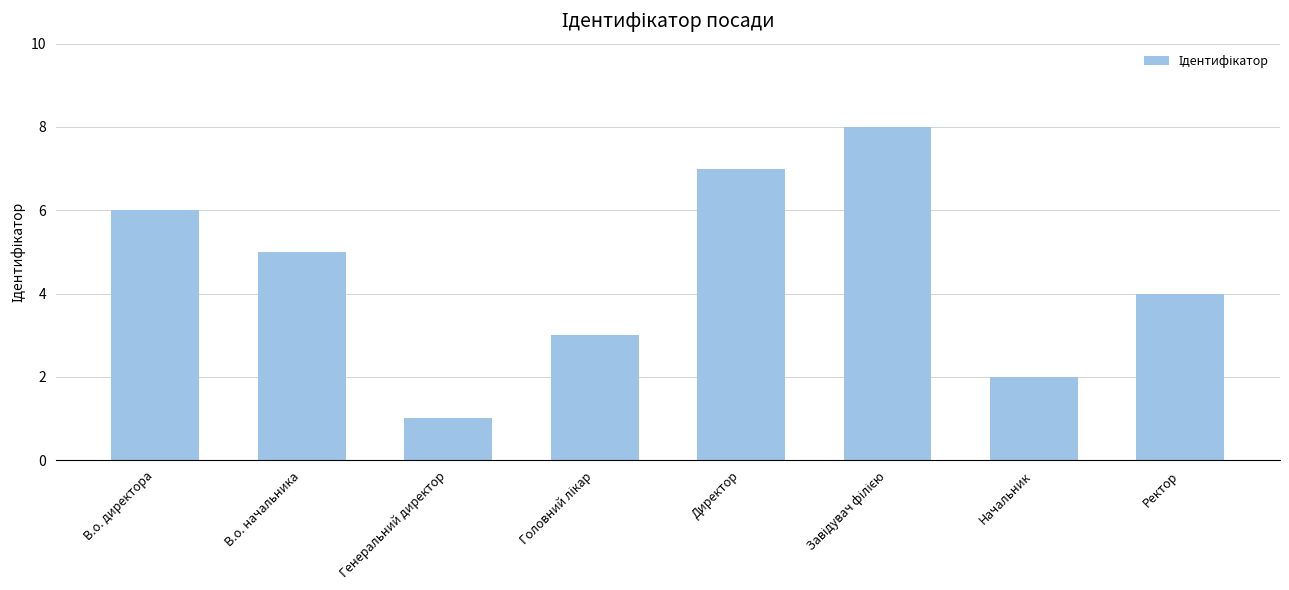

What is the greatest value displayed?

8